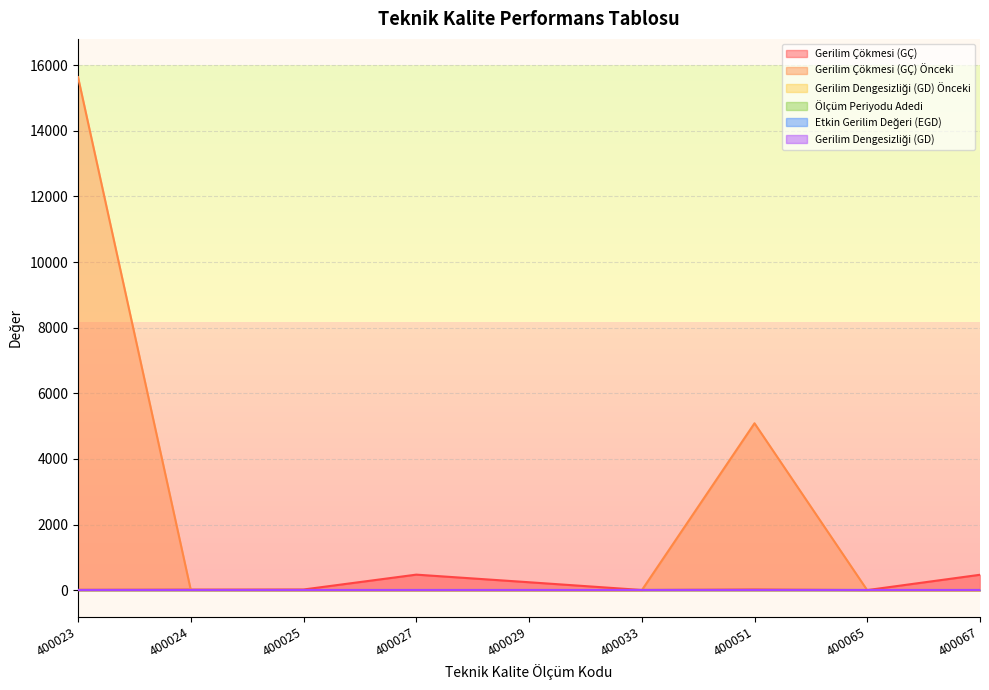

How many positive values does the Gerilim Dengesizliği (GD) Önceki series have?

3